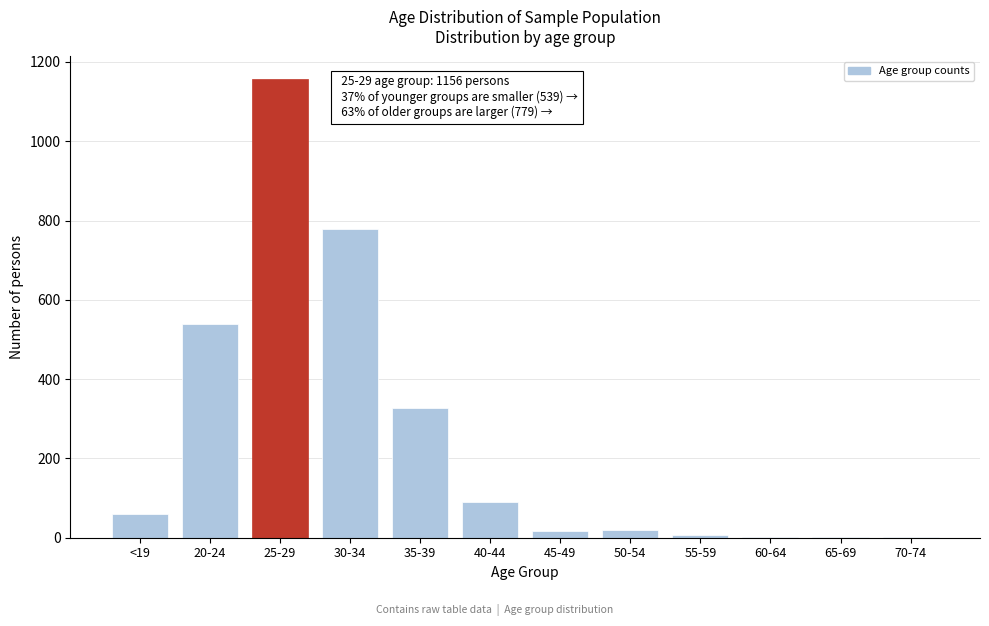

Between 25-29 and 40-44, which is larger?

25-29